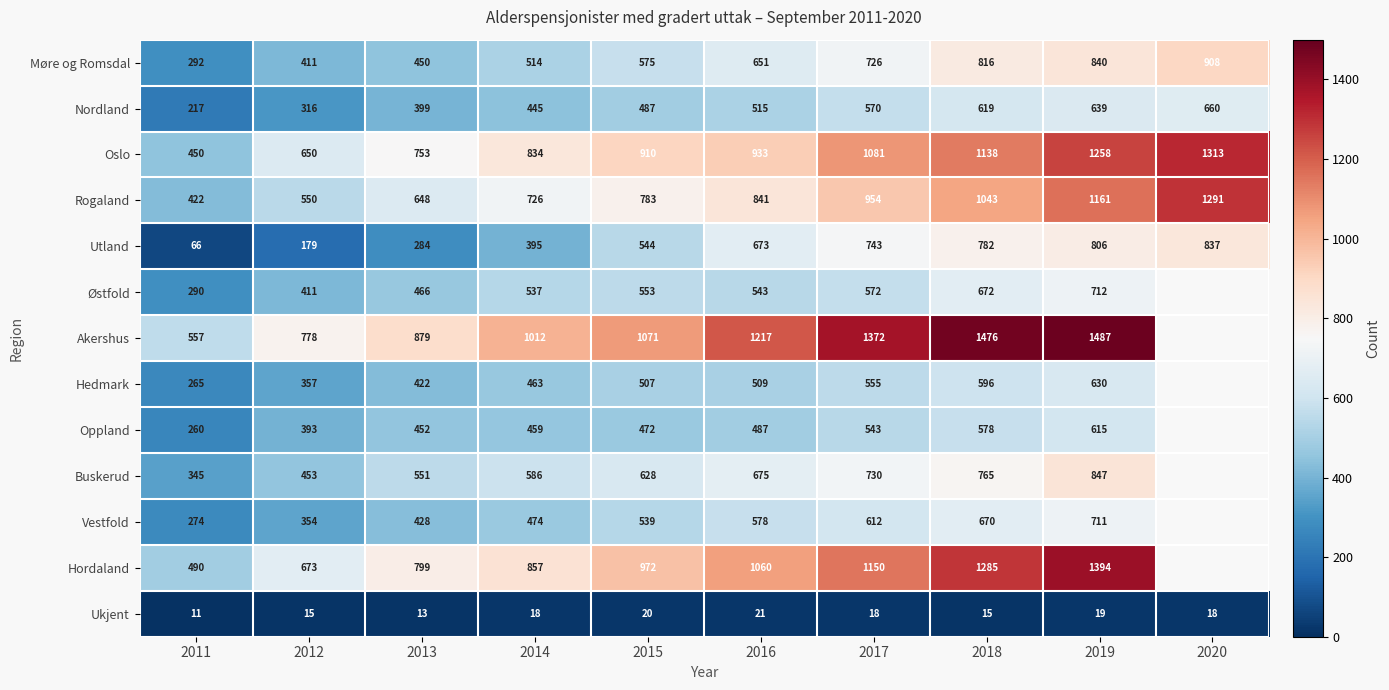

What value does the Utland series have at 2016, to the nearest 100?

700